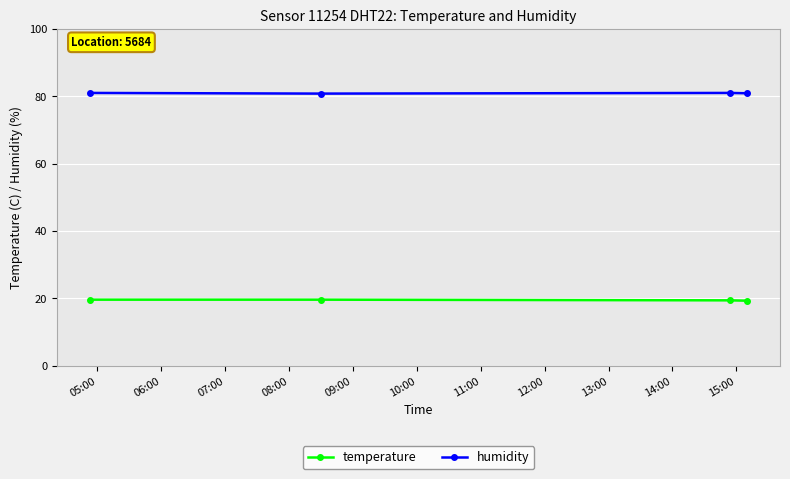

What is the value of the temperature point at the 2nd from the left?

19.6